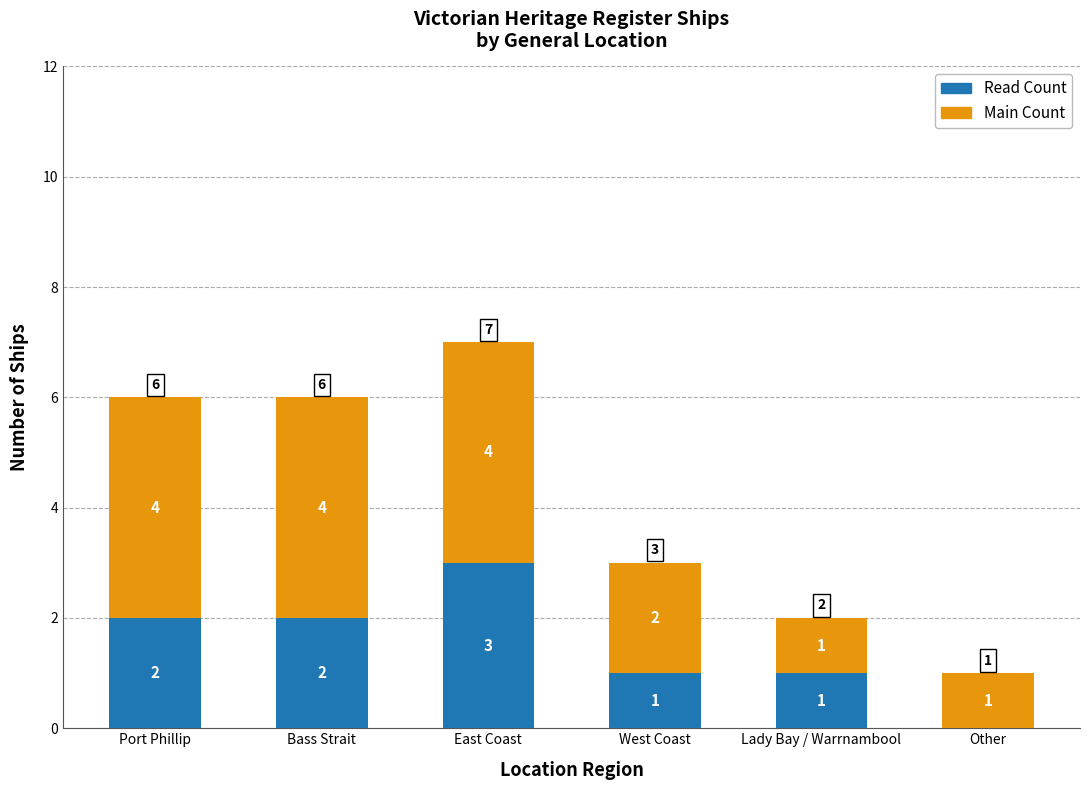

Reading left to right, transcribe the values for Read Count.

Port Phillip=2	Bass Strait=2	East Coast=3	West Coast=1	Lady Bay / Warrnambool=1	Other=0